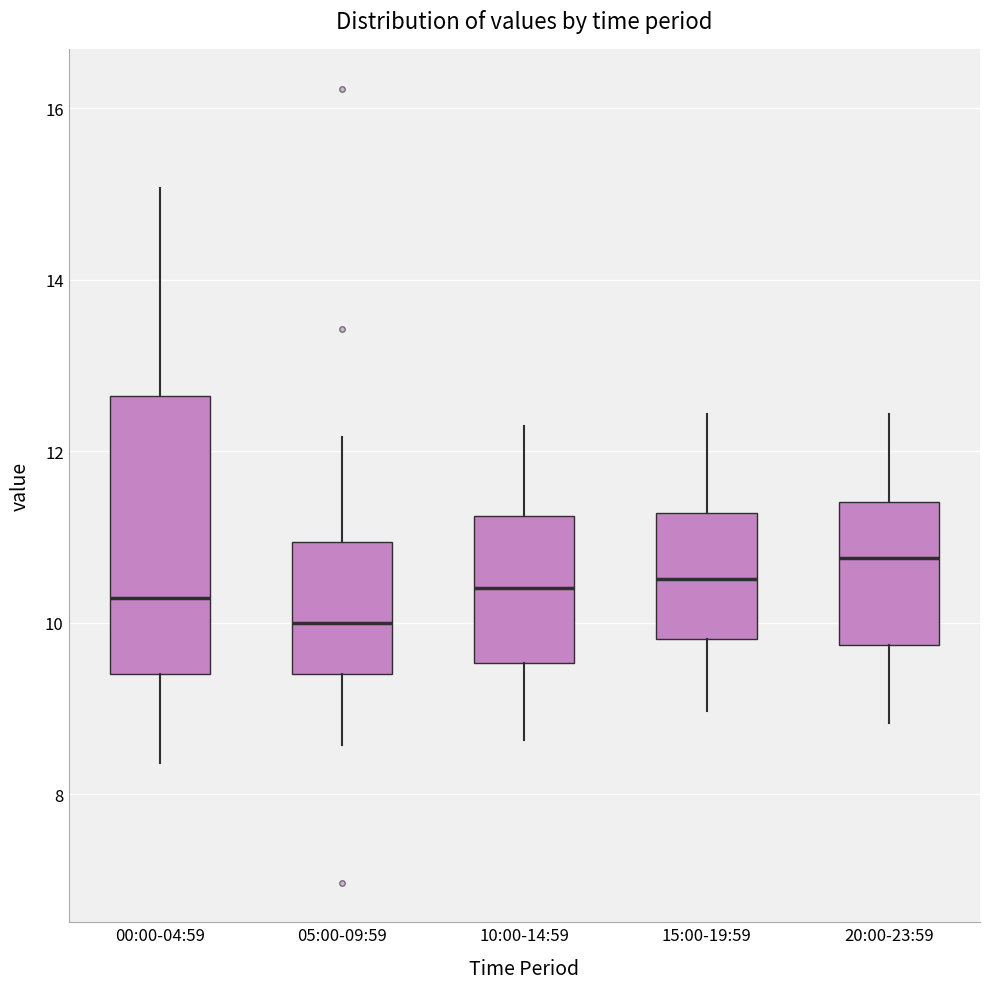

Comparing the boxes themselves (not the whiskers), which one is the tallest?

00:00-04:59